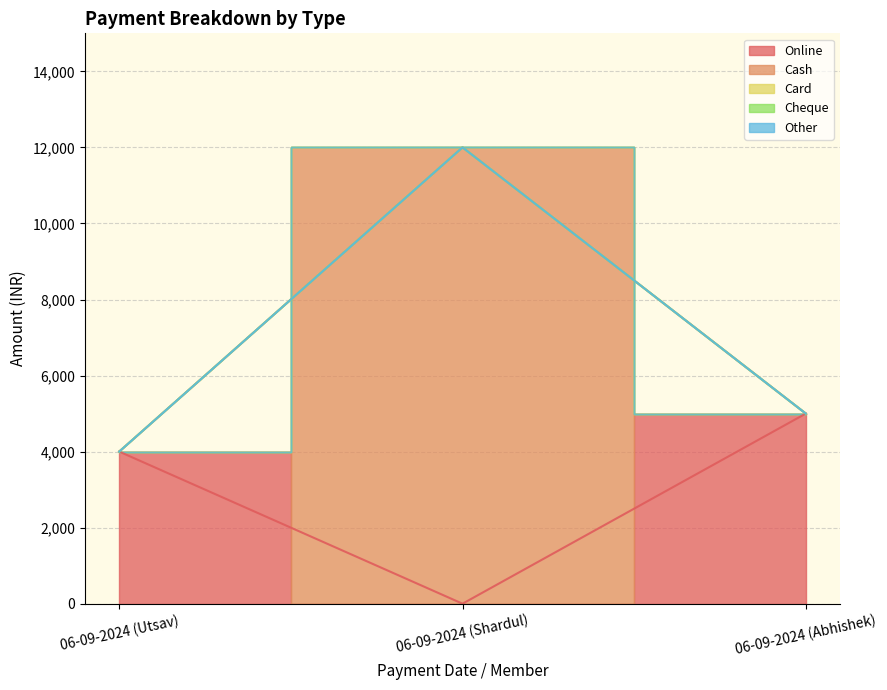

Which series has the largest range (max minus min)?

Cash